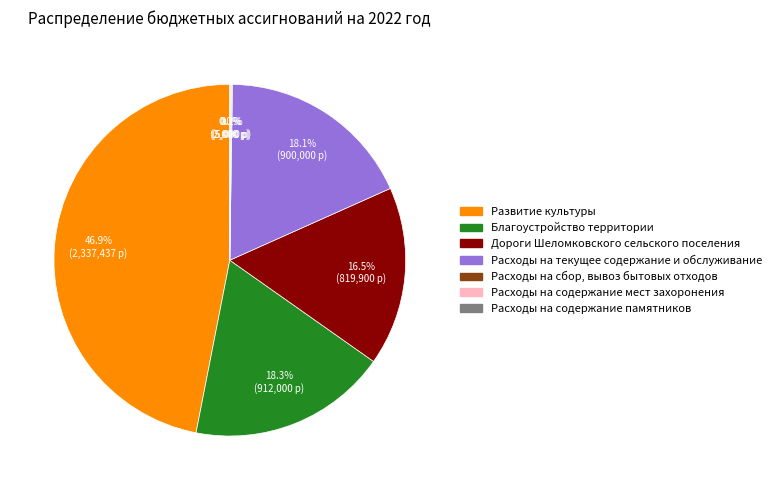

To the nearest percent, what is the difference between the largest and smallest slice percentages?

47%